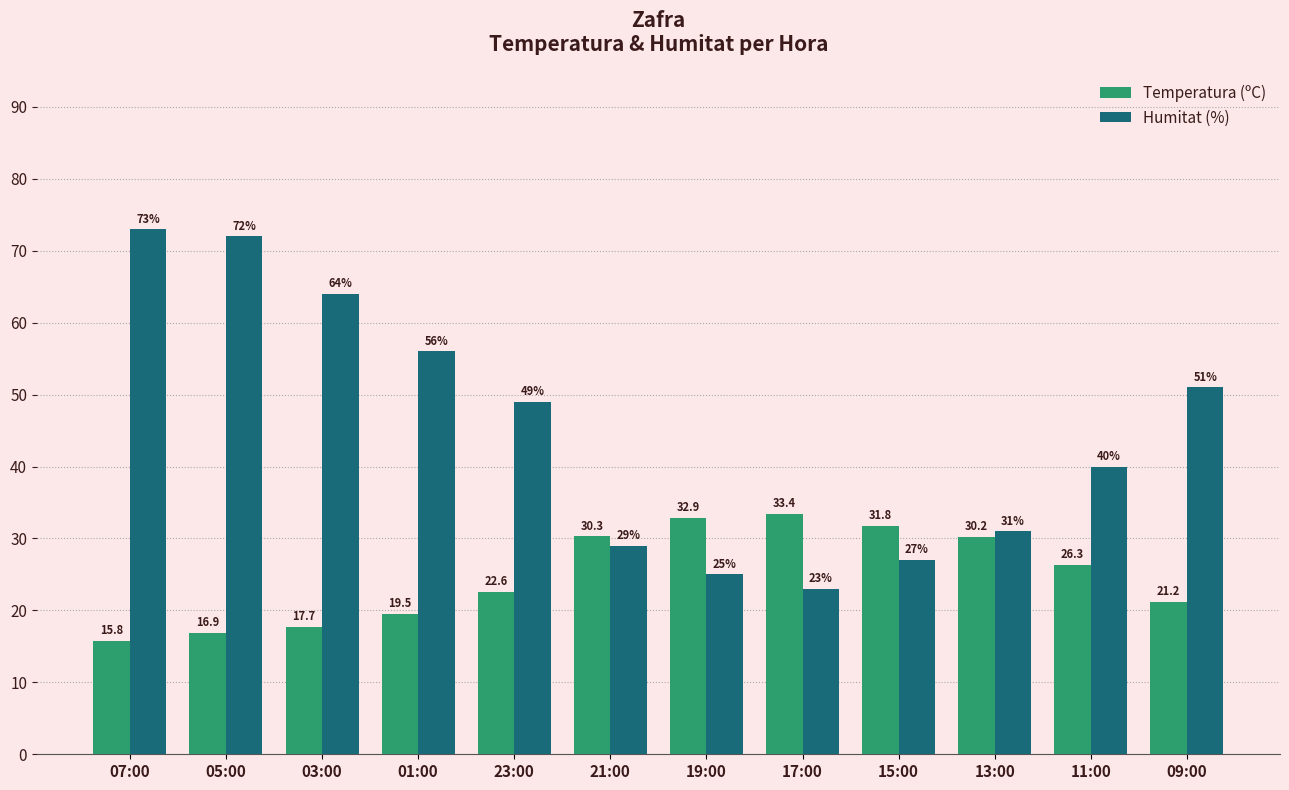

At which label is Humitat (%) closest to 48?

23:00